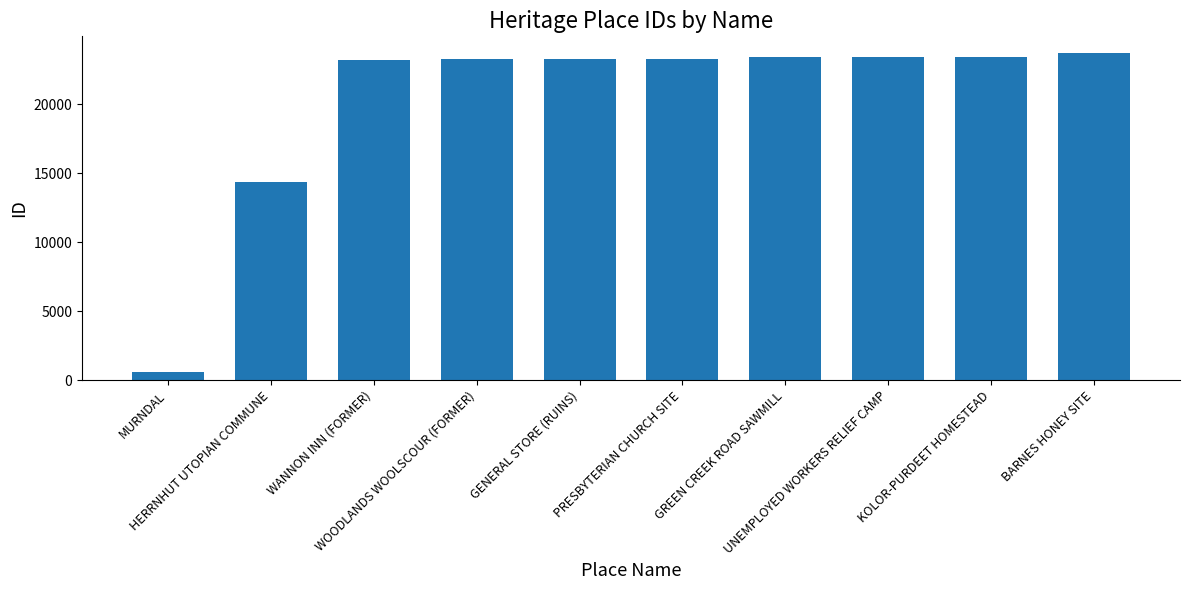

What is the sum of all values?

201953